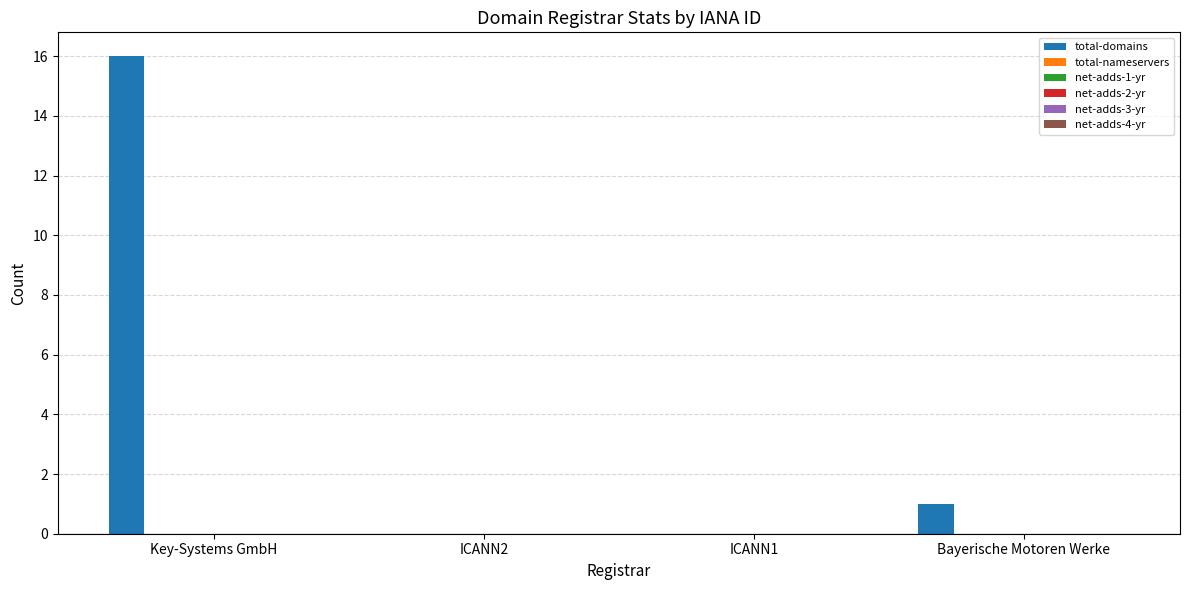

What is the maximum value shown in the chart?

16